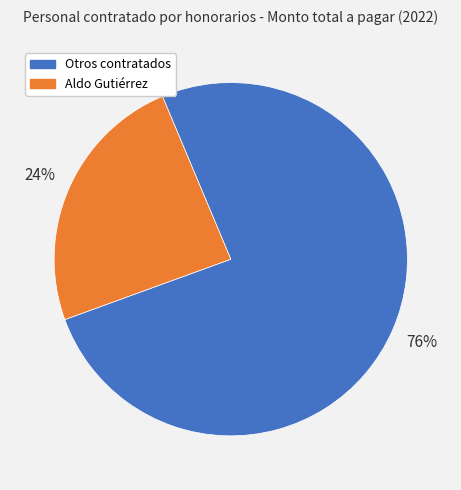

To the nearest percent, what is the difference between the largest and smallest slice percentages?

52%